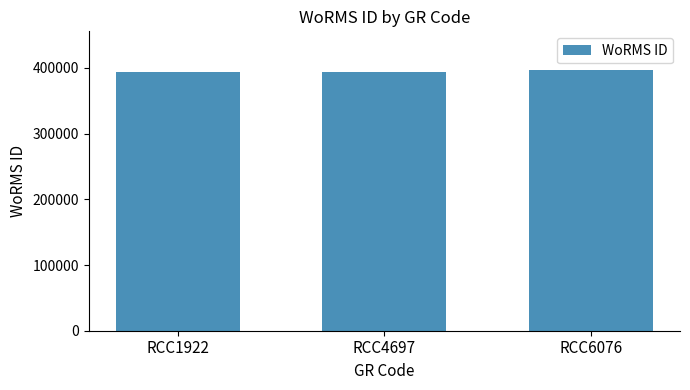

How many values are between 393159 and 396317?

3